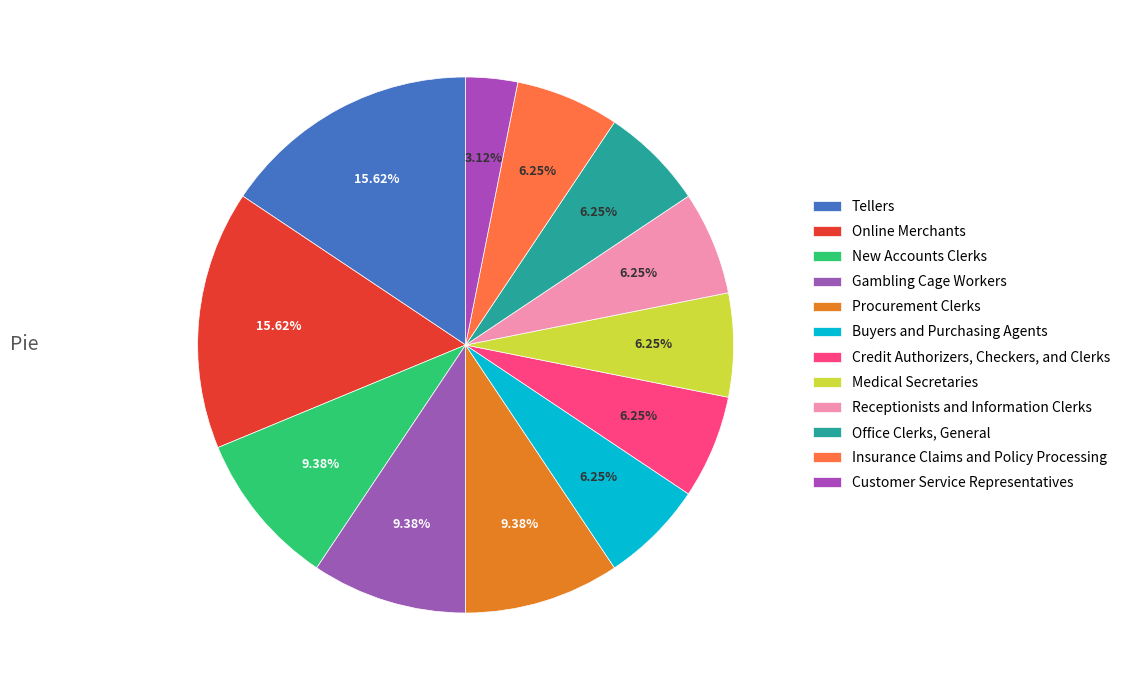

How many segments does this pie chart have?

12